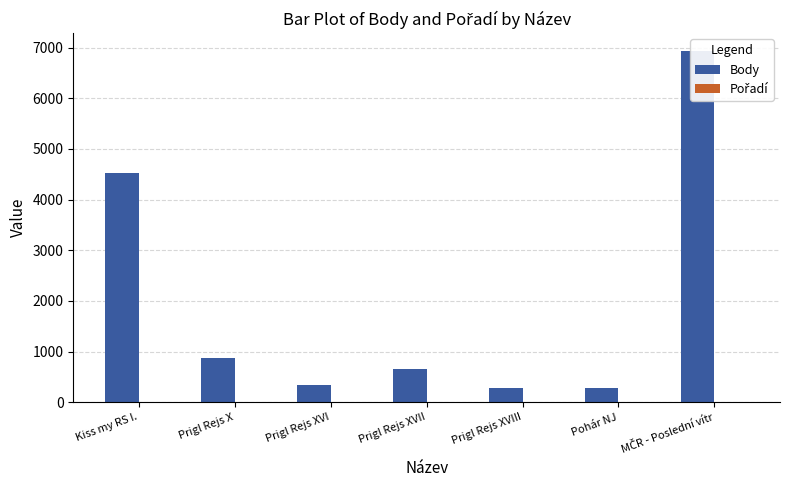

True or false: Body has a value of 665 at Prigl Rejs XVII.

True